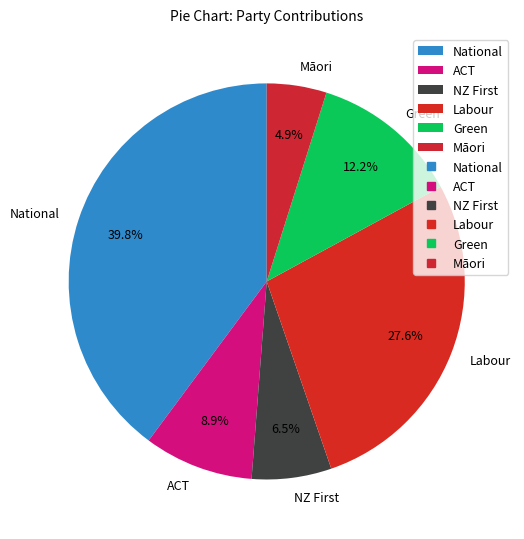

Between Green and ACT, which is larger?

Green